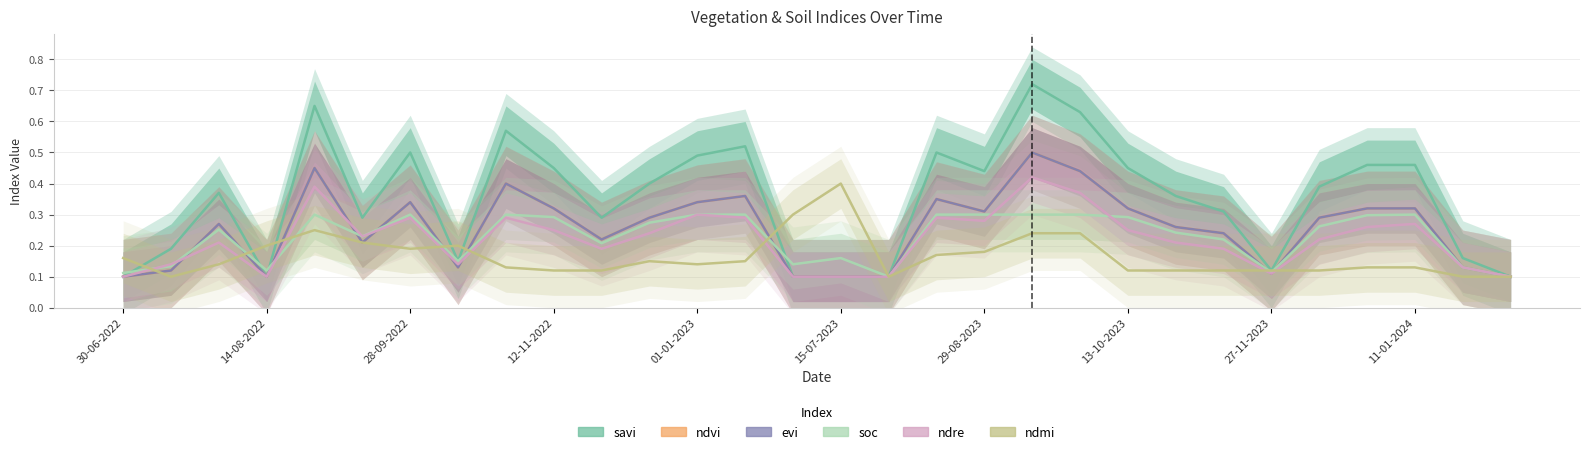

Which series has the largest range (max minus min)?

savi